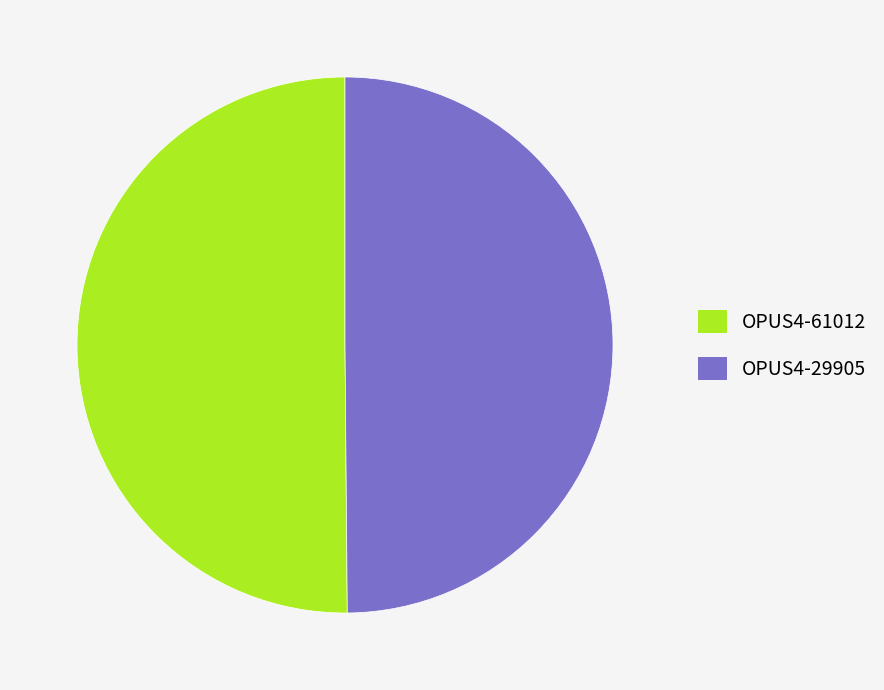

What is the ratio of the value at OPUS4-61012 to the value at OPUS4-29905?

1.0